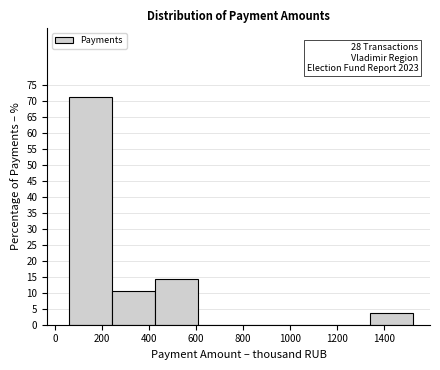

Over which range of the x-axis is the bar tallest?

60 to 240